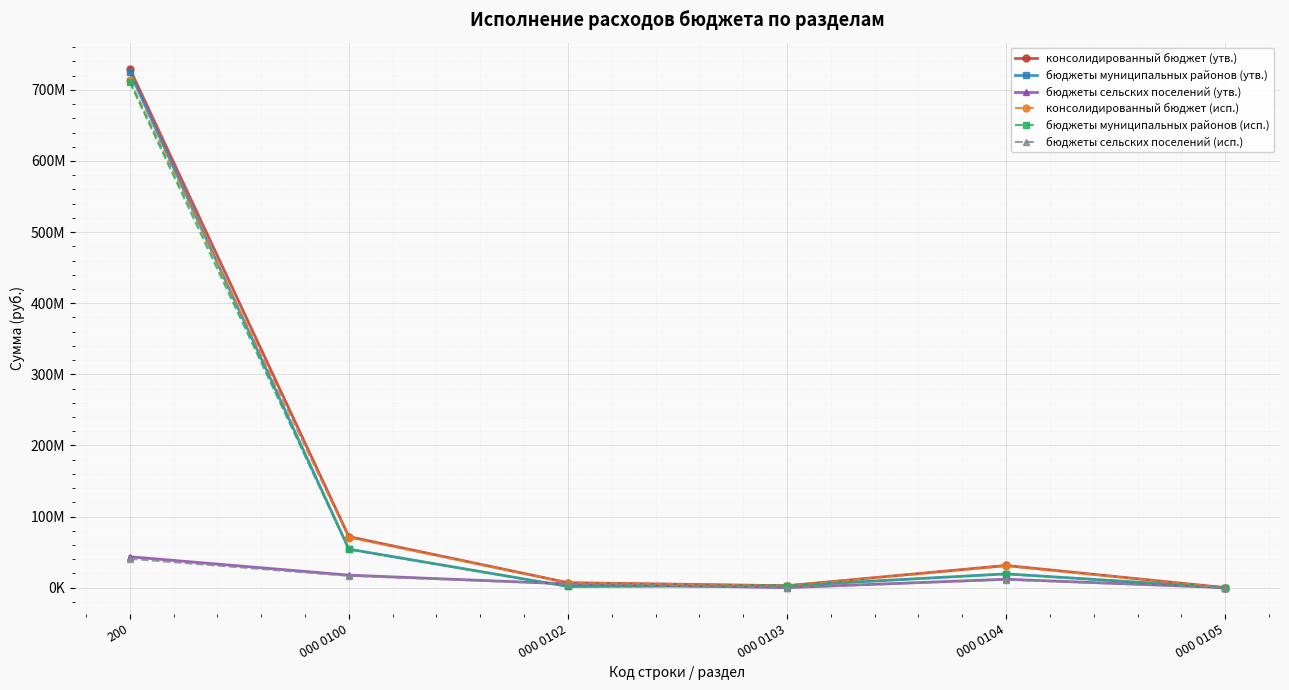

Reading left to right, list all the values displayed in this chart.

консолидированный бюджет (утв.): 729902472.4	71716070.0	6967417.0	2694748.0	31148375.0	1070.0
бюджеты муниципальных районов (утв.): 724735167.4	54148405.0	1653300.0	2694748.0	19333797.0	1070.0
бюджеты сельских поселений (утв.): 43452445.0	17567665.0	5314117.0	0.0	11814578.0	0.0
консолидированный бюджет (исп.): 713257947.7	70417500.3	6967415.2	2694748.0	30367414.9	0.0
бюджеты муниципальных районов (исп.): 710887825.3	53789149.4	1653300.0	2694748.0	19156948.4	0.0
бюджеты сельских поселений (исп.): 40655262.4	16628350.9	5314115.2	0.0	11210466.5	0.0